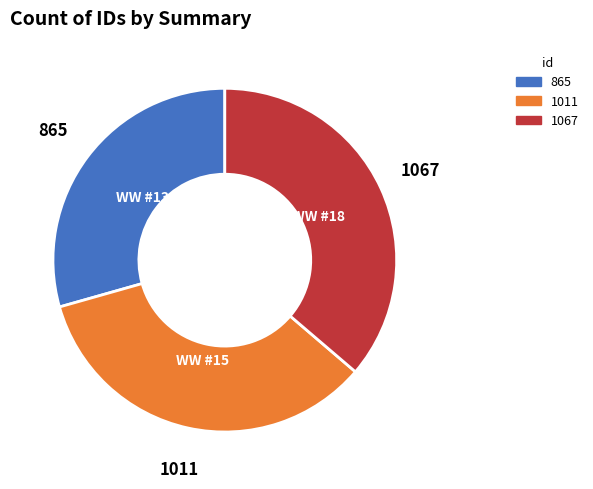

Does WW #18 represent more than half of the total?

No